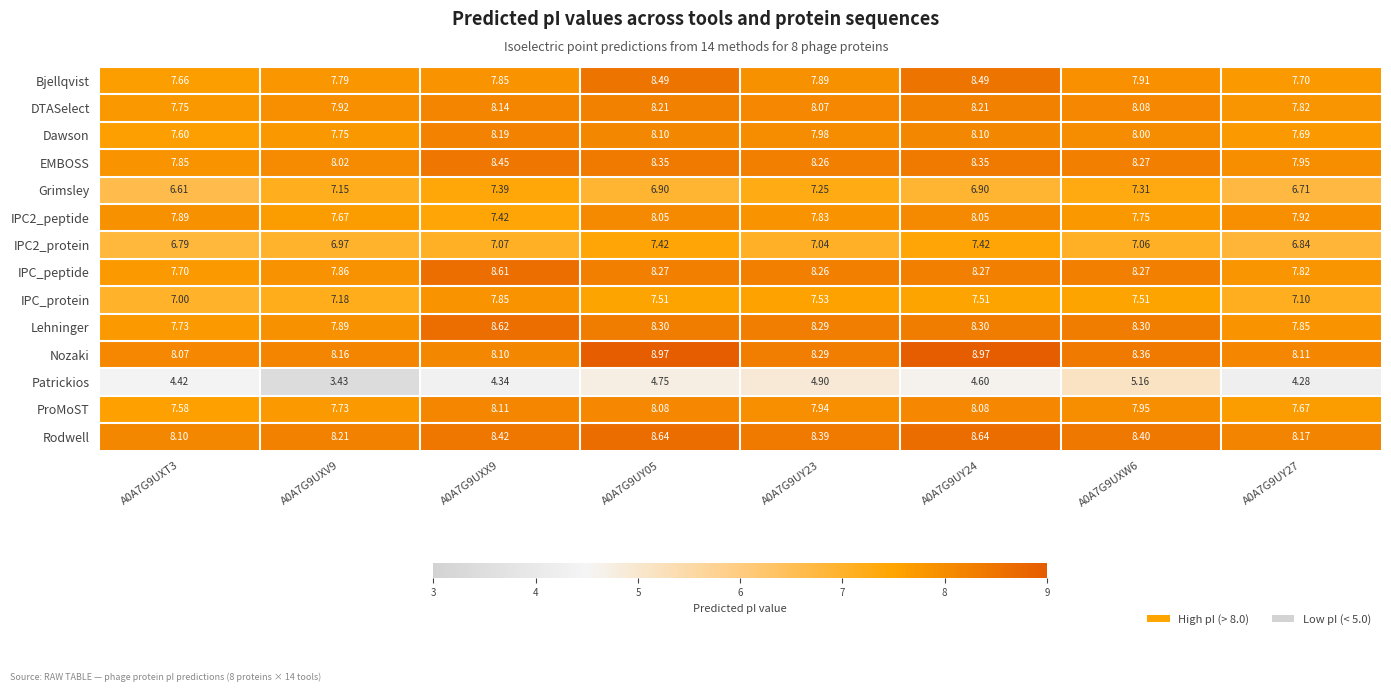

Which series changed the most between A0A7G9UXT3 and A0A7G9UY23?

Grimsley